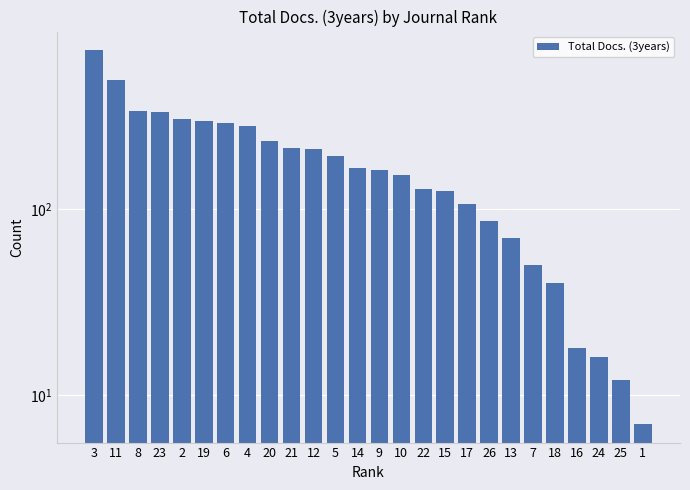

Count the number of values greater than 167.

12